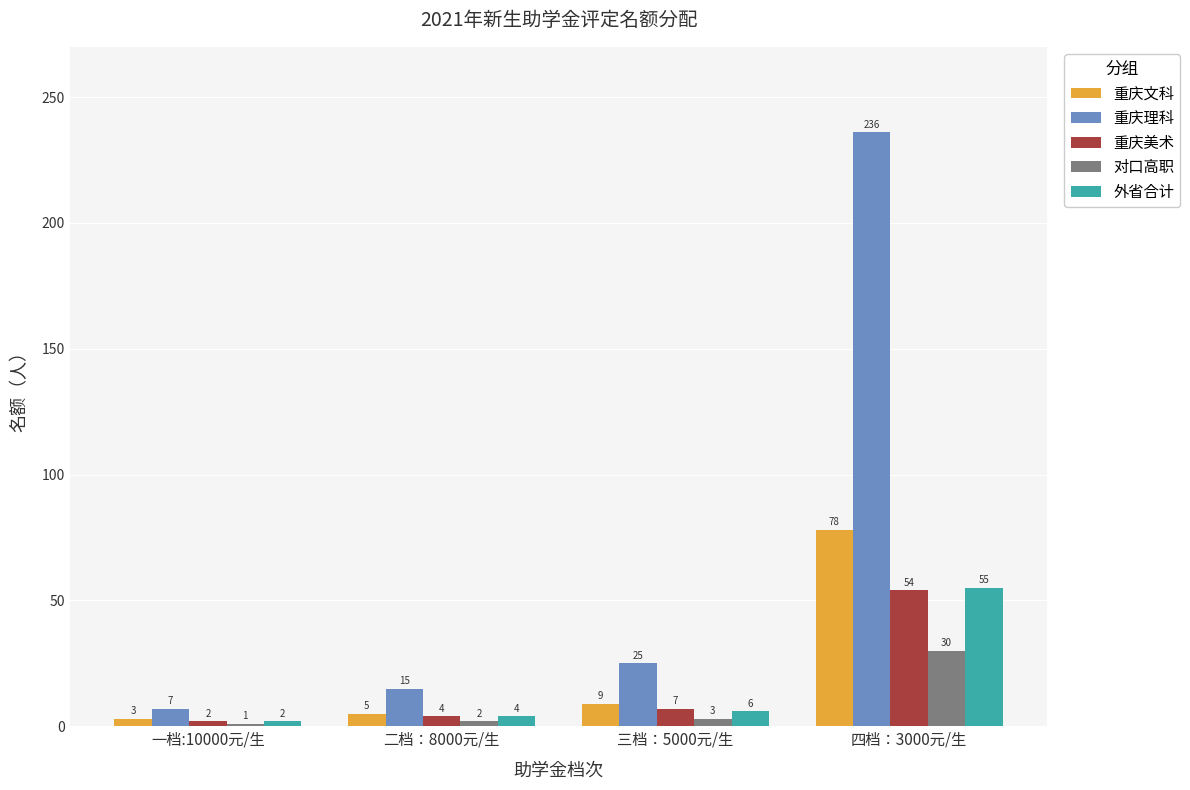

Reading left to right, what are all the values shown in this chart?

重庆文科: 一档:10000元/生=3	二档：8000元/生=5	三档：5000元/生=9	四档：3000元/生=78
重庆理科: 一档:10000元/生=7	二档：8000元/生=15	三档：5000元/生=25	四档：3000元/生=236
重庆美术: 一档:10000元/生=2	二档：8000元/生=4	三档：5000元/生=7	四档：3000元/生=54
对口高职: 一档:10000元/生=1	二档：8000元/生=2	三档：5000元/生=3	四档：3000元/生=30
外省合计: 一档:10000元/生=2	二档：8000元/生=4	三档：5000元/生=6	四档：3000元/生=55